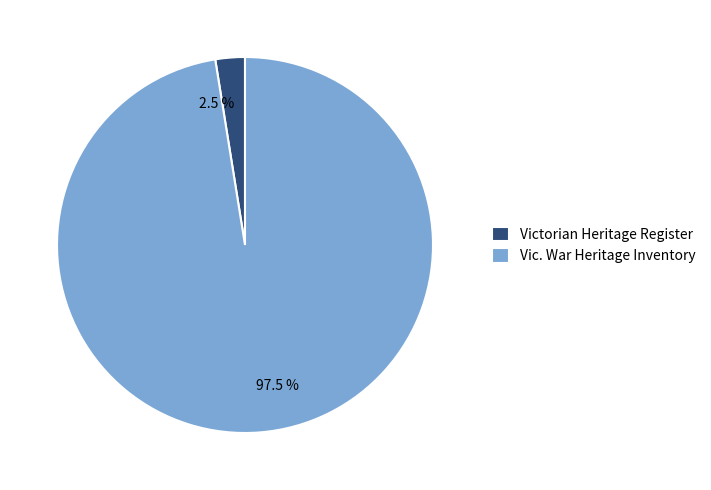

Combined, do Vic. War Heritage Inventory and Victorian Heritage Register account for over 50%?

Yes